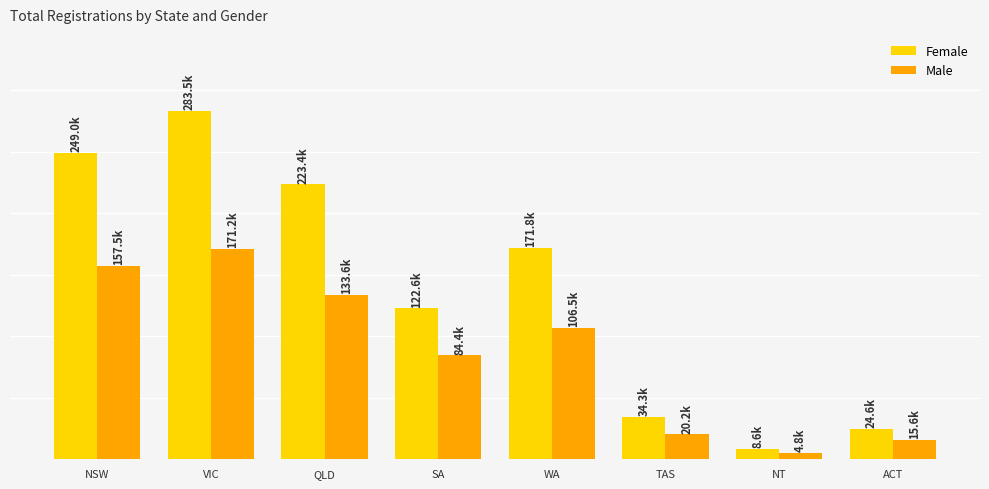

Which series has the largest total across all categories?

Female